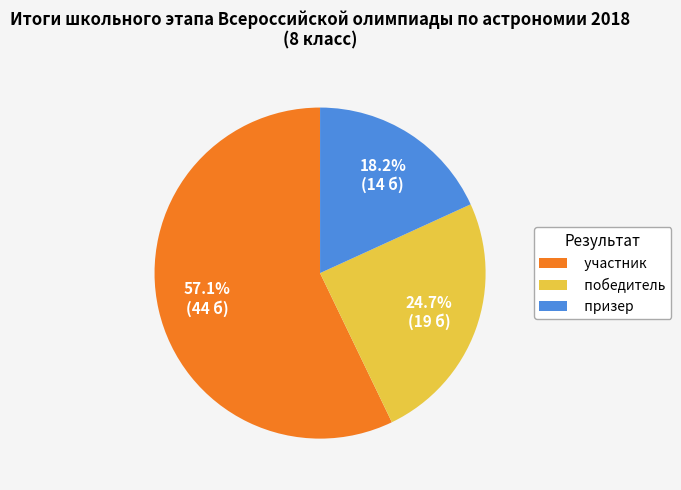

Between призер and участник, which is larger?

участник